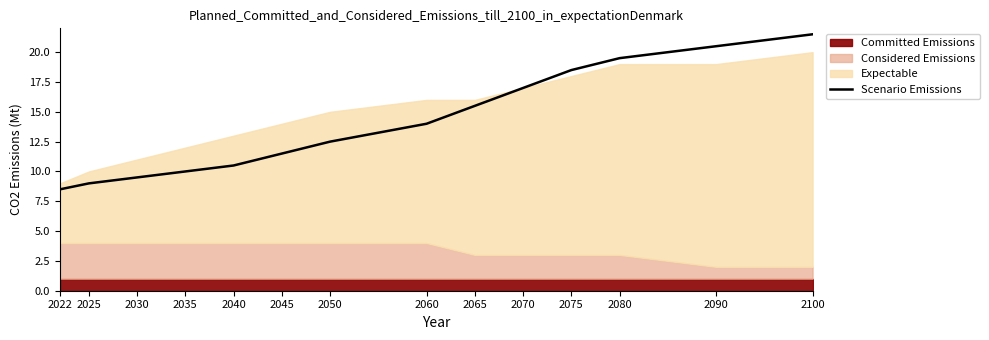

What is the value of the 14th point from the left?

21.5